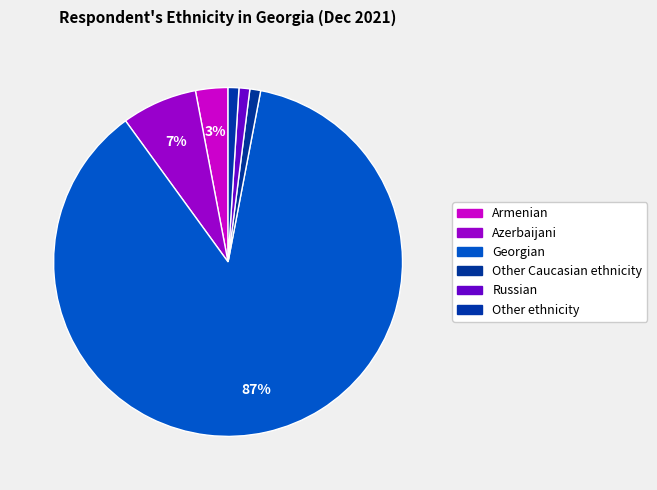

Rank the categories by value from lowest to highest.

Other Caucasian ethnicity, Russian, Other ethnicity, Armenian, Azerbaijani, Georgian